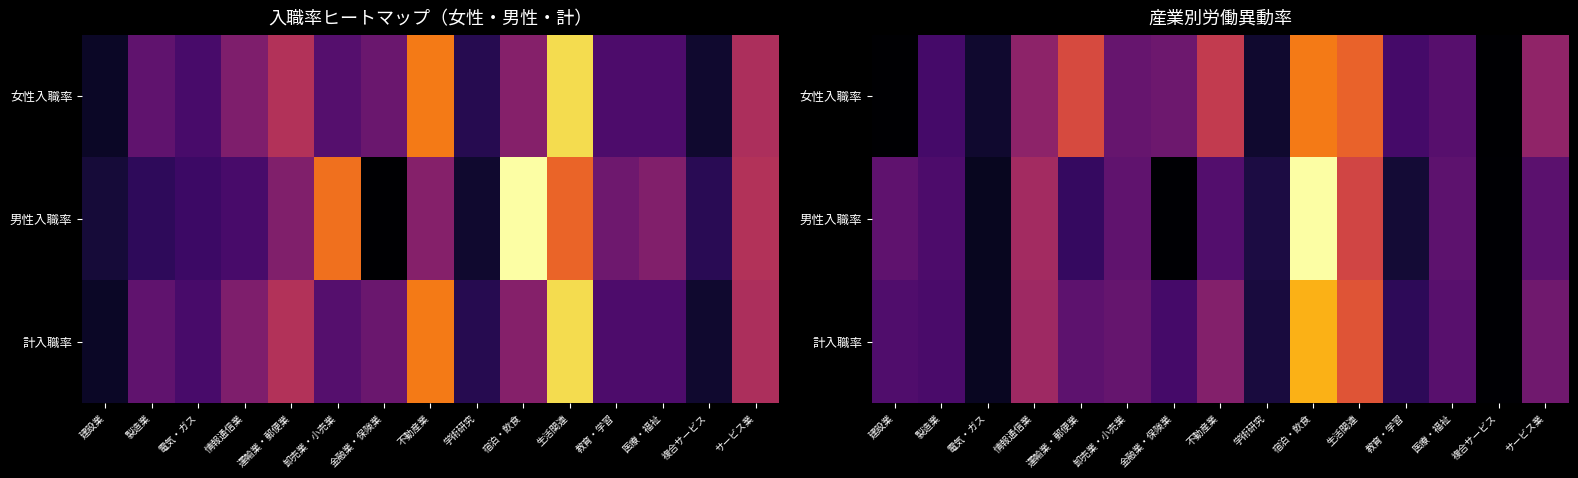

Rank the series by their maximum value, from highest to lowest.

男性入職率, 計入職率, 女性入職率